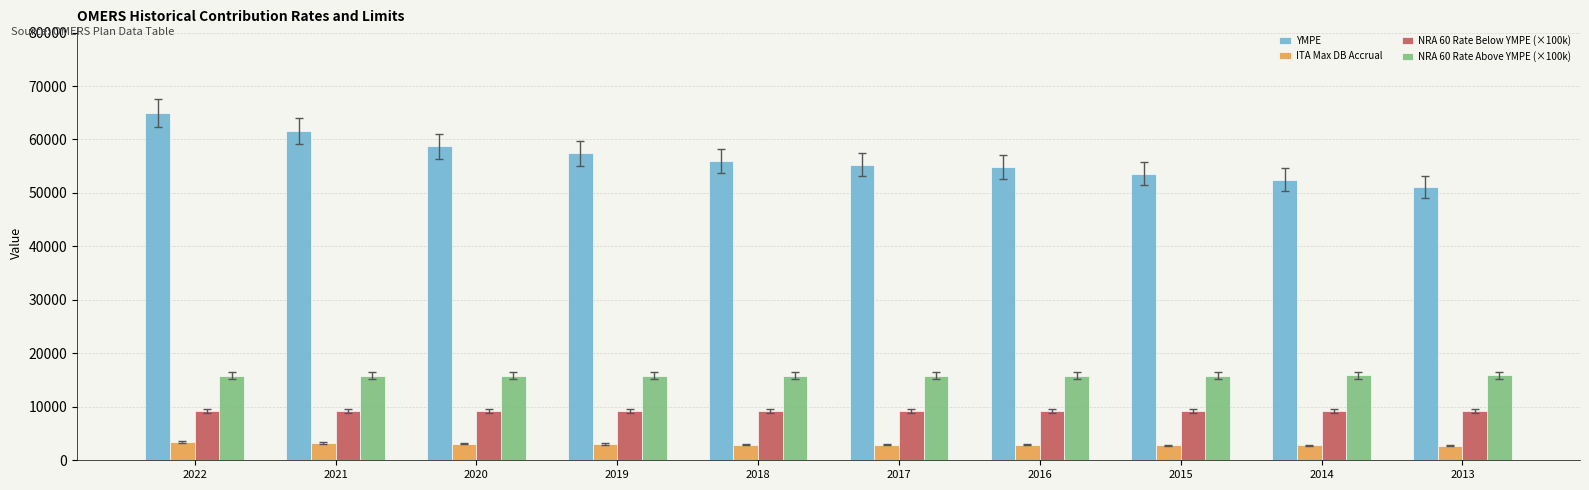

What is the sum of all ITA Max DB Accrual values?

29817.8